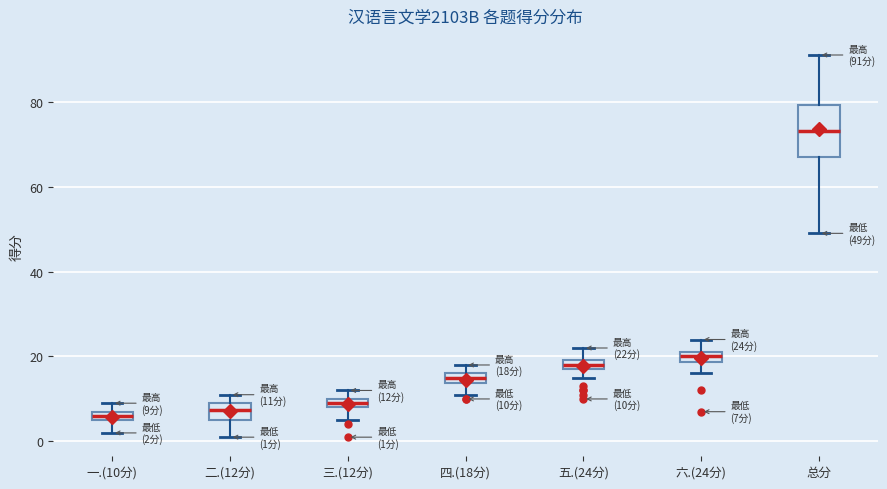

Comparing the boxes themselves (not the whiskers), which one is the tallest?

总分